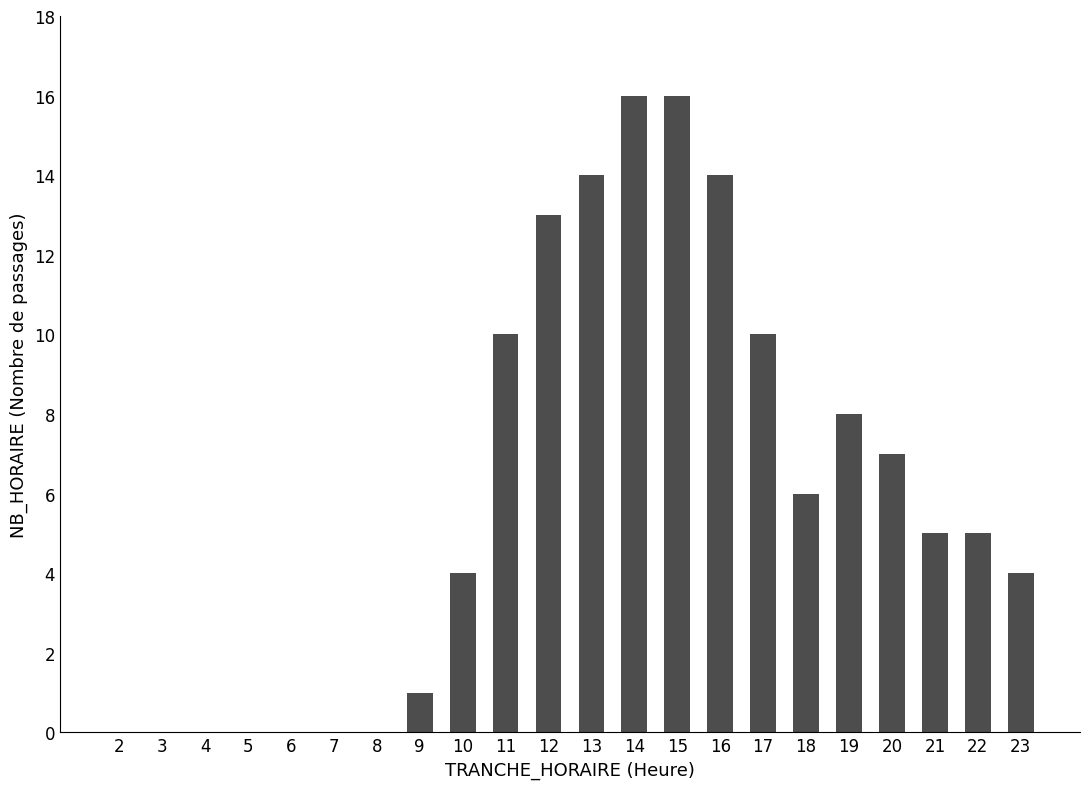

How many series are shown in this chart?

1